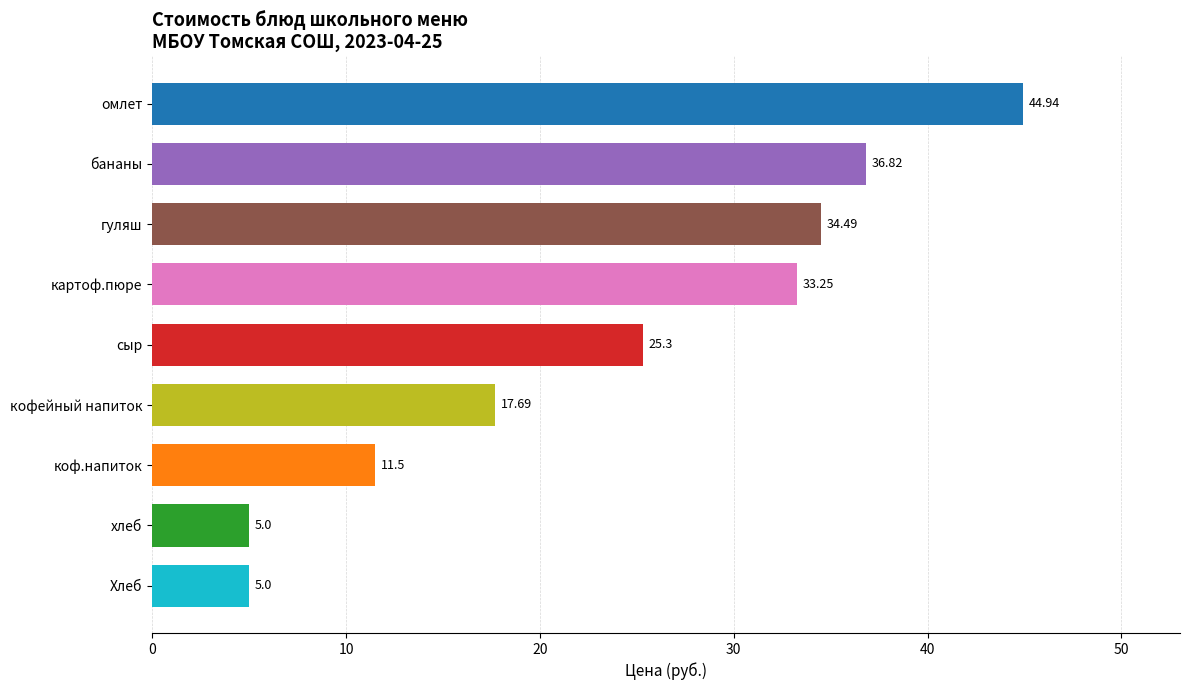

At which category does the chart reach its peak across all series?

омлет